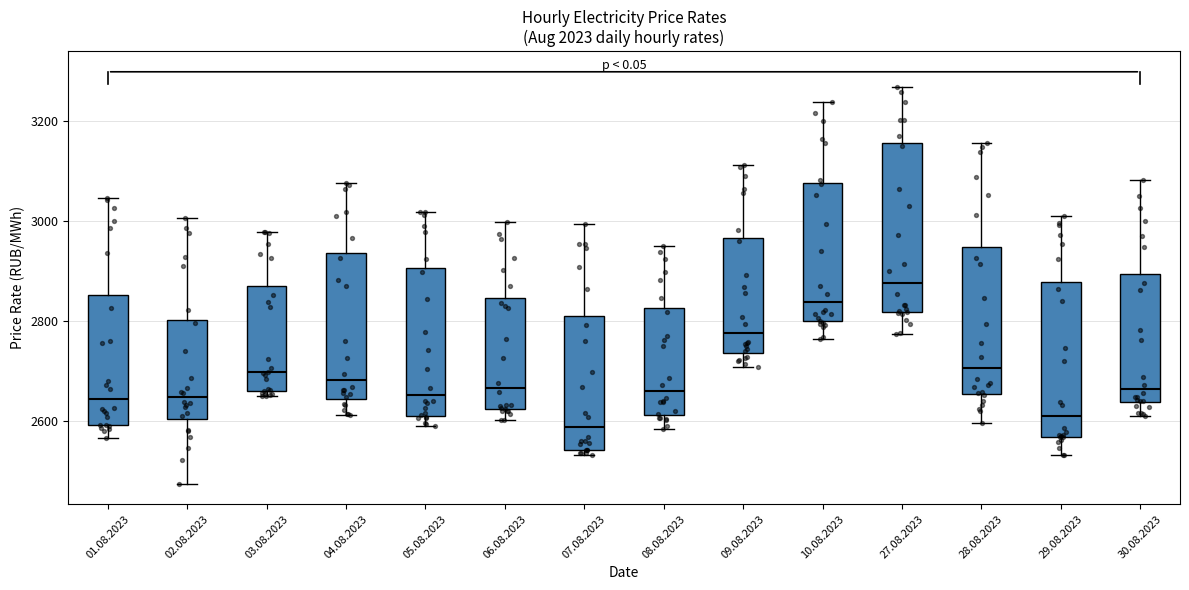

Comparing the boxes themselves (not the whiskers), which one is the tallest?

27.08.2023